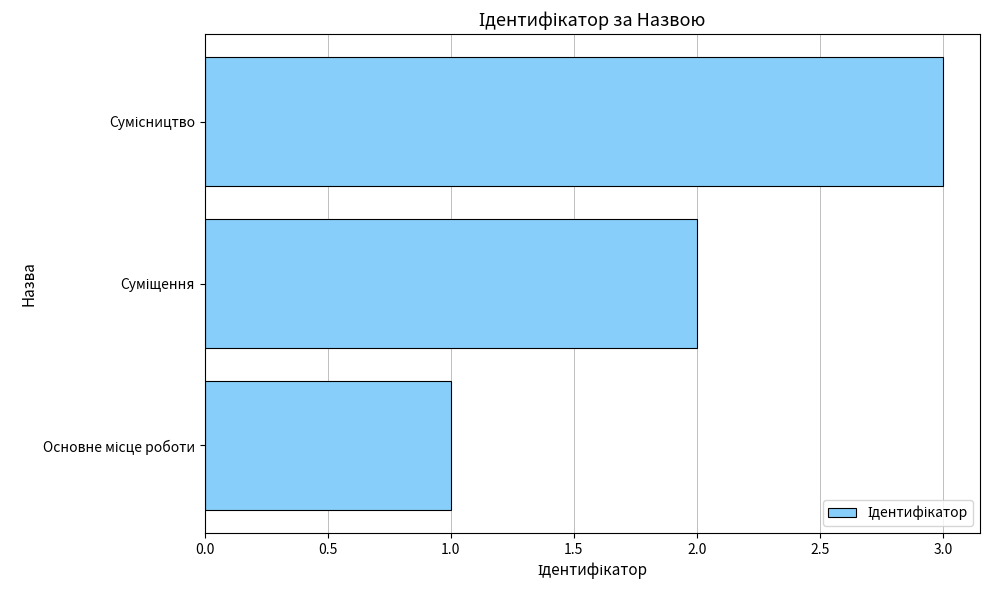

What is the sum of all values?

6